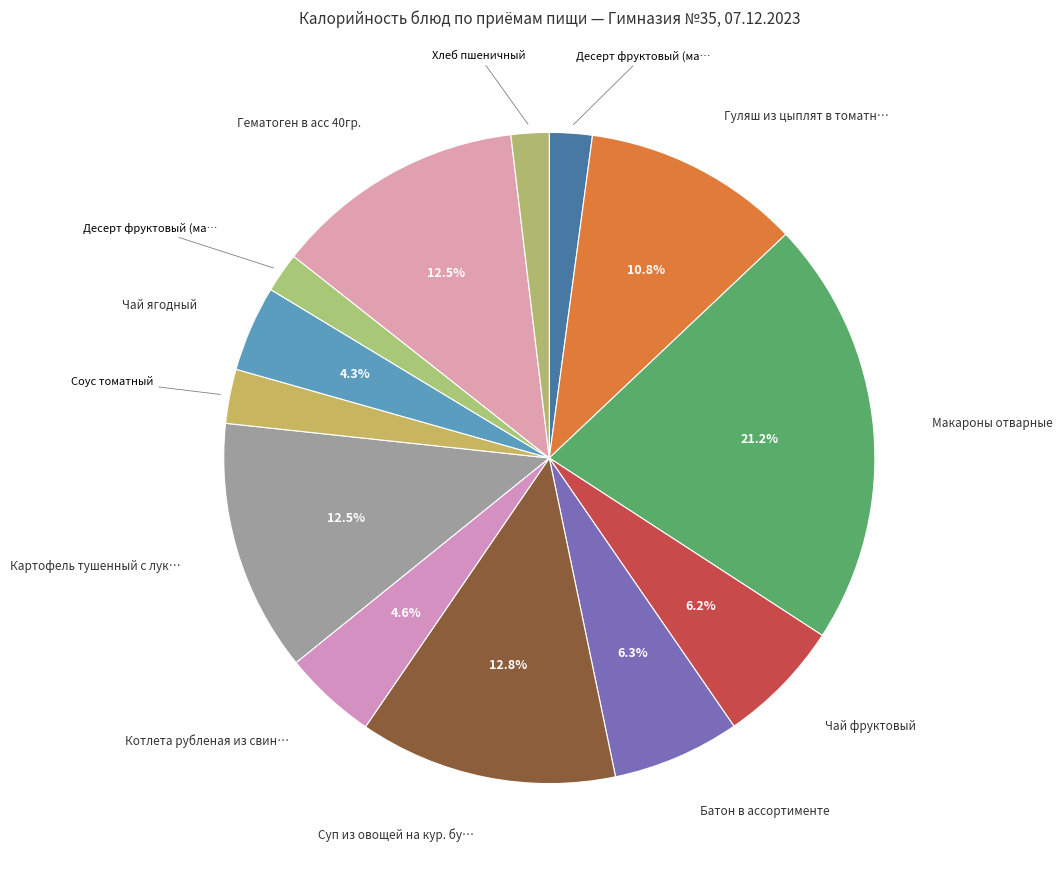

How many slices are in this pie chart?

13